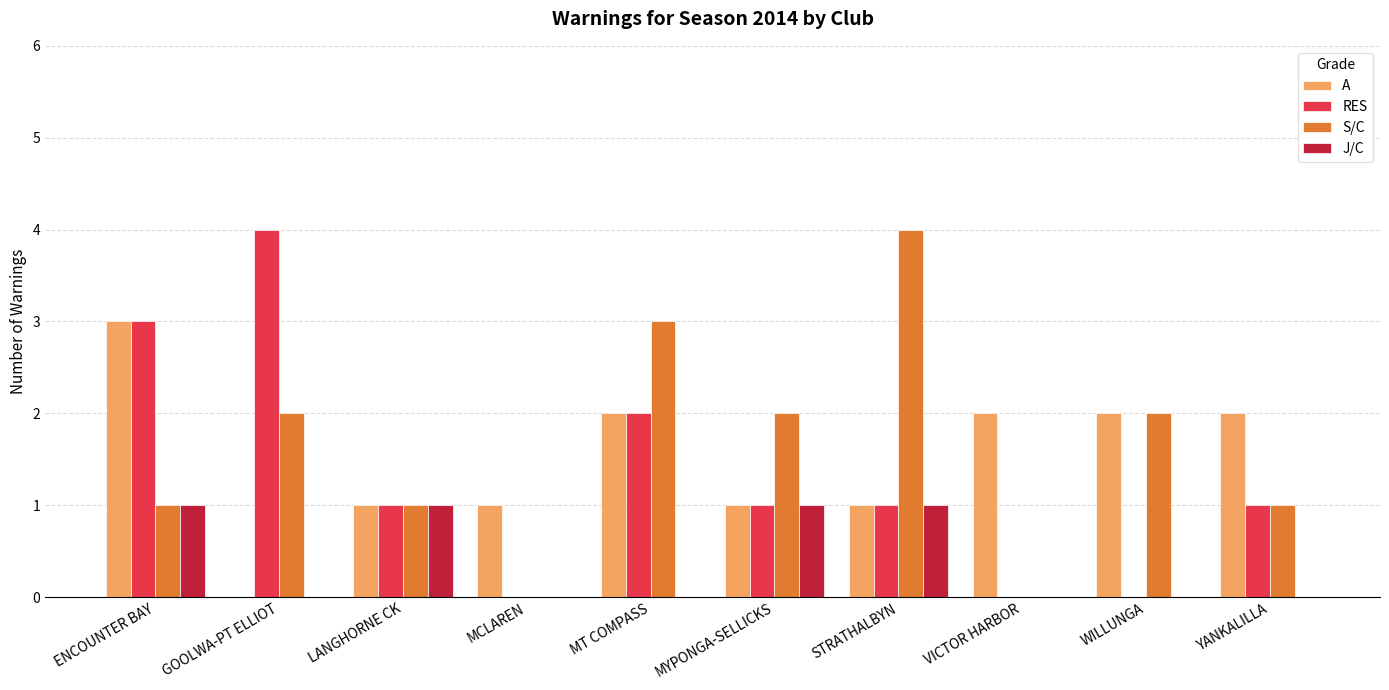

Is it true that RES equals 1 at MYPONGA-SELLICKS?

True